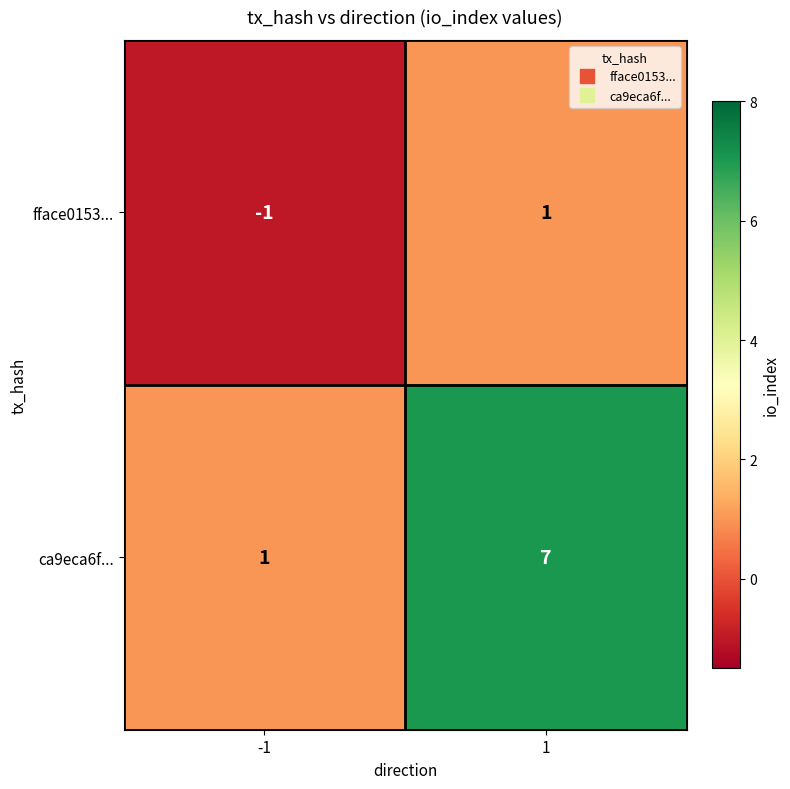

Rank the categories by ca9eca6f... value from lowest to highest.

-1, 1